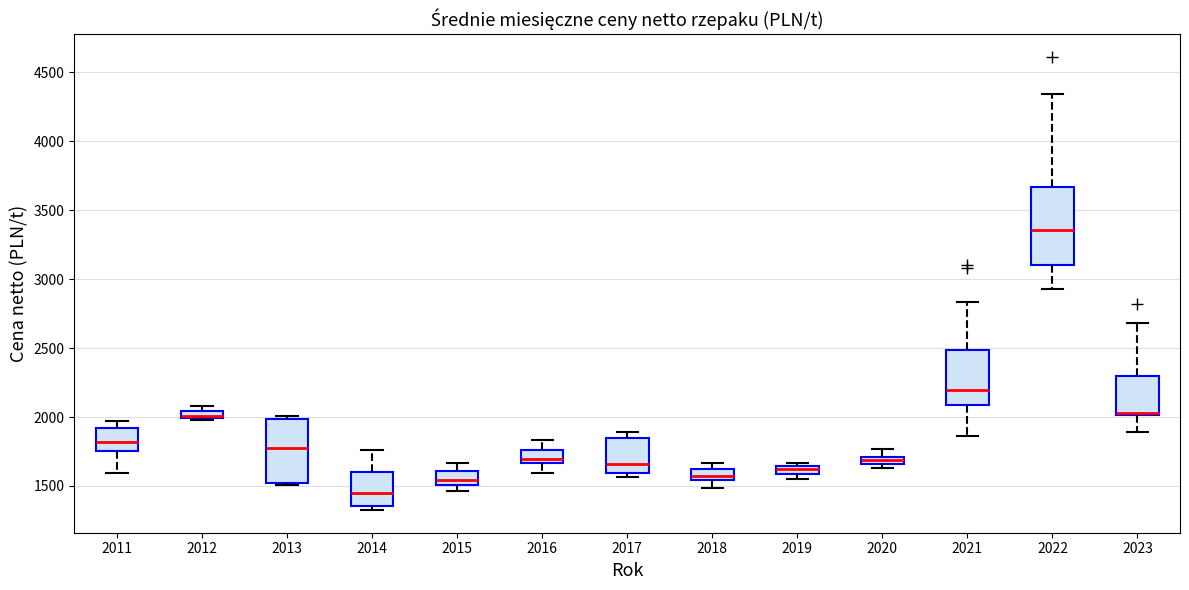

Comparing the boxes themselves (not the whiskers), which one is the tallest?

2022